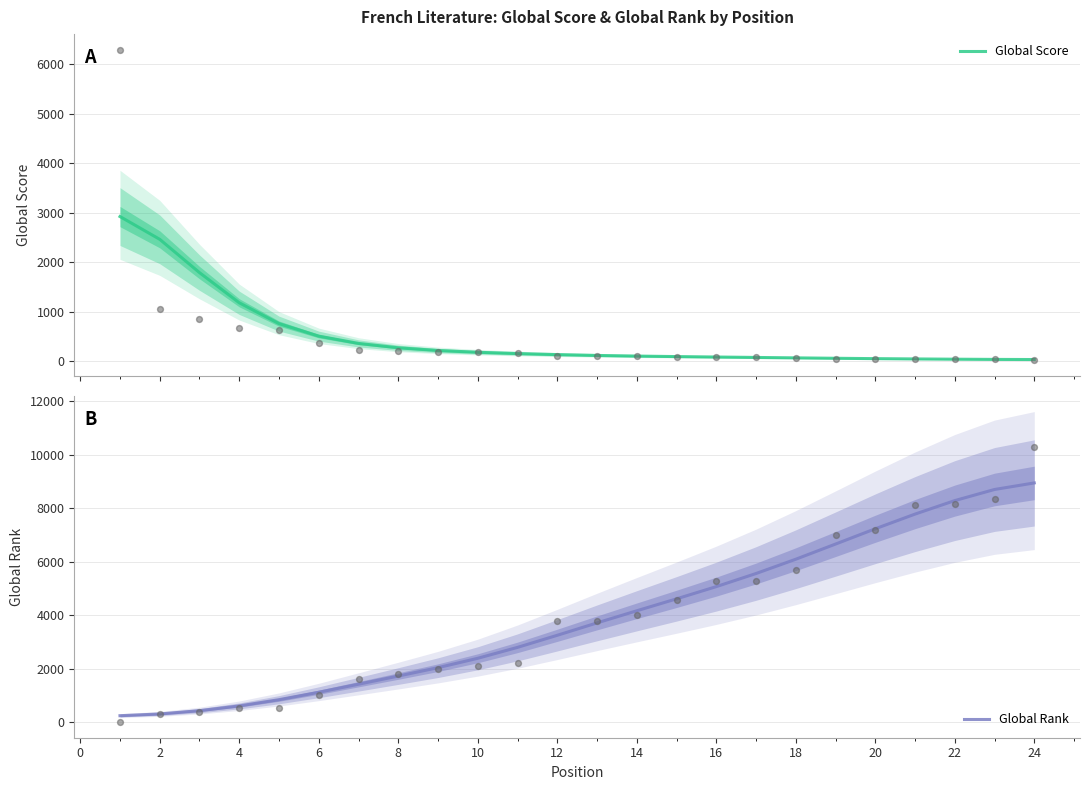

What are all the series names shown in the legend?

Global Score, Global Rank